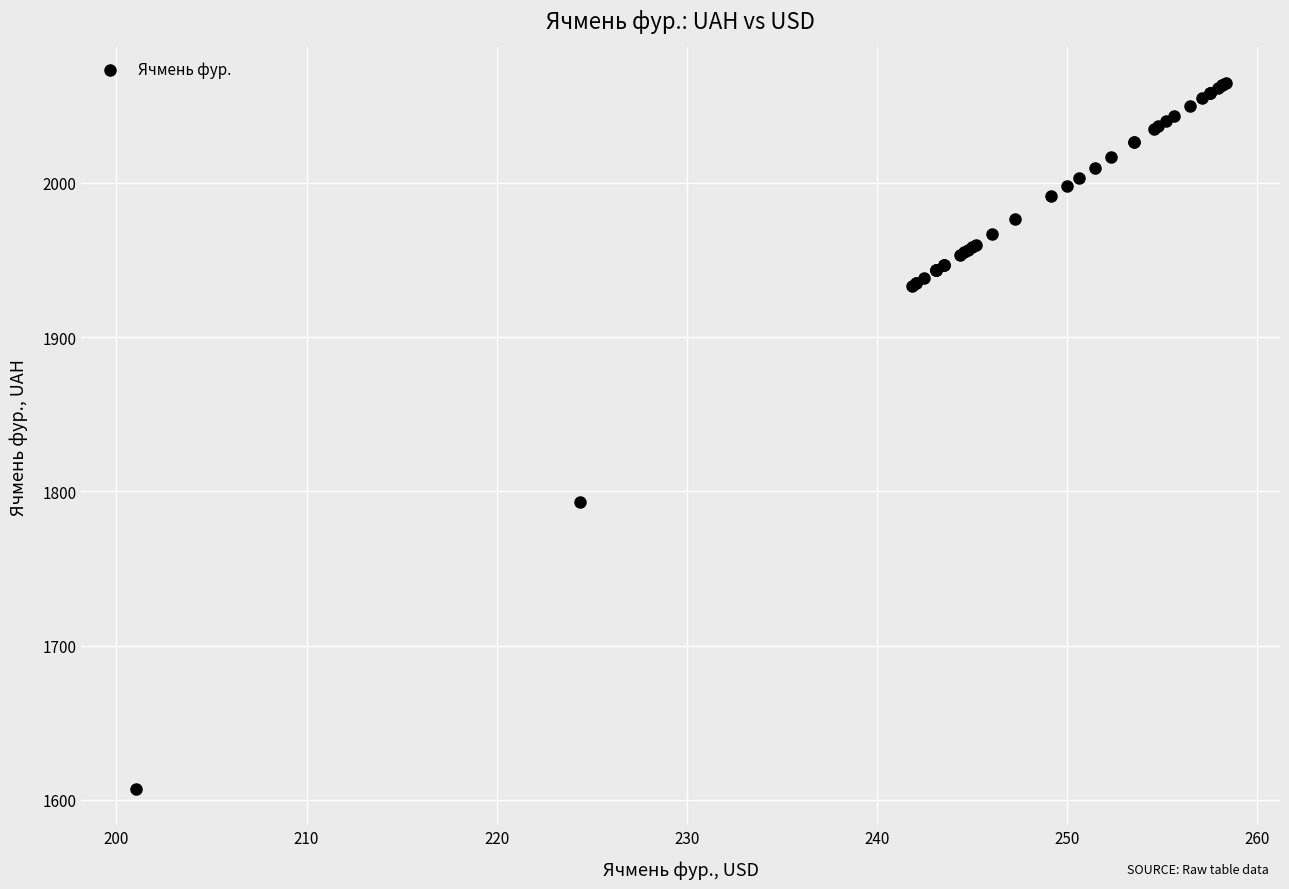

What Y value in the scatter plot is closest to 1835?

1793.3